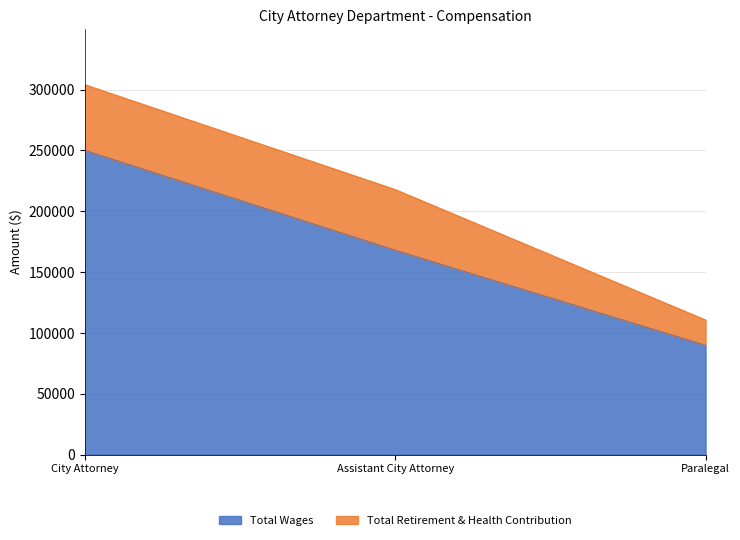

Rank the categories by value from lowest to highest.

Paralegal, Assistant City Attorney, City Attorney